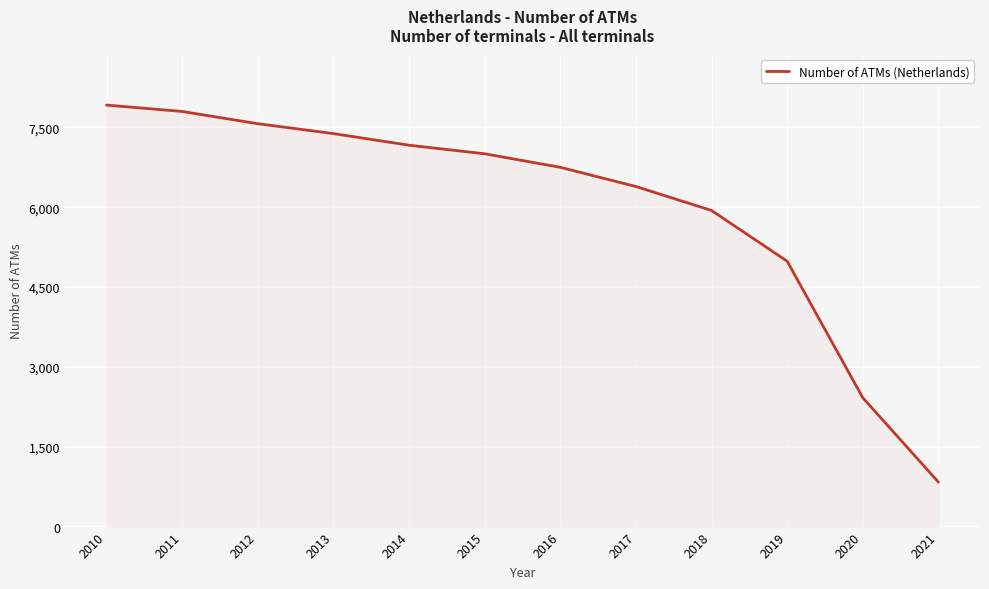

Which label corresponds to the largest value in the chart?

2010